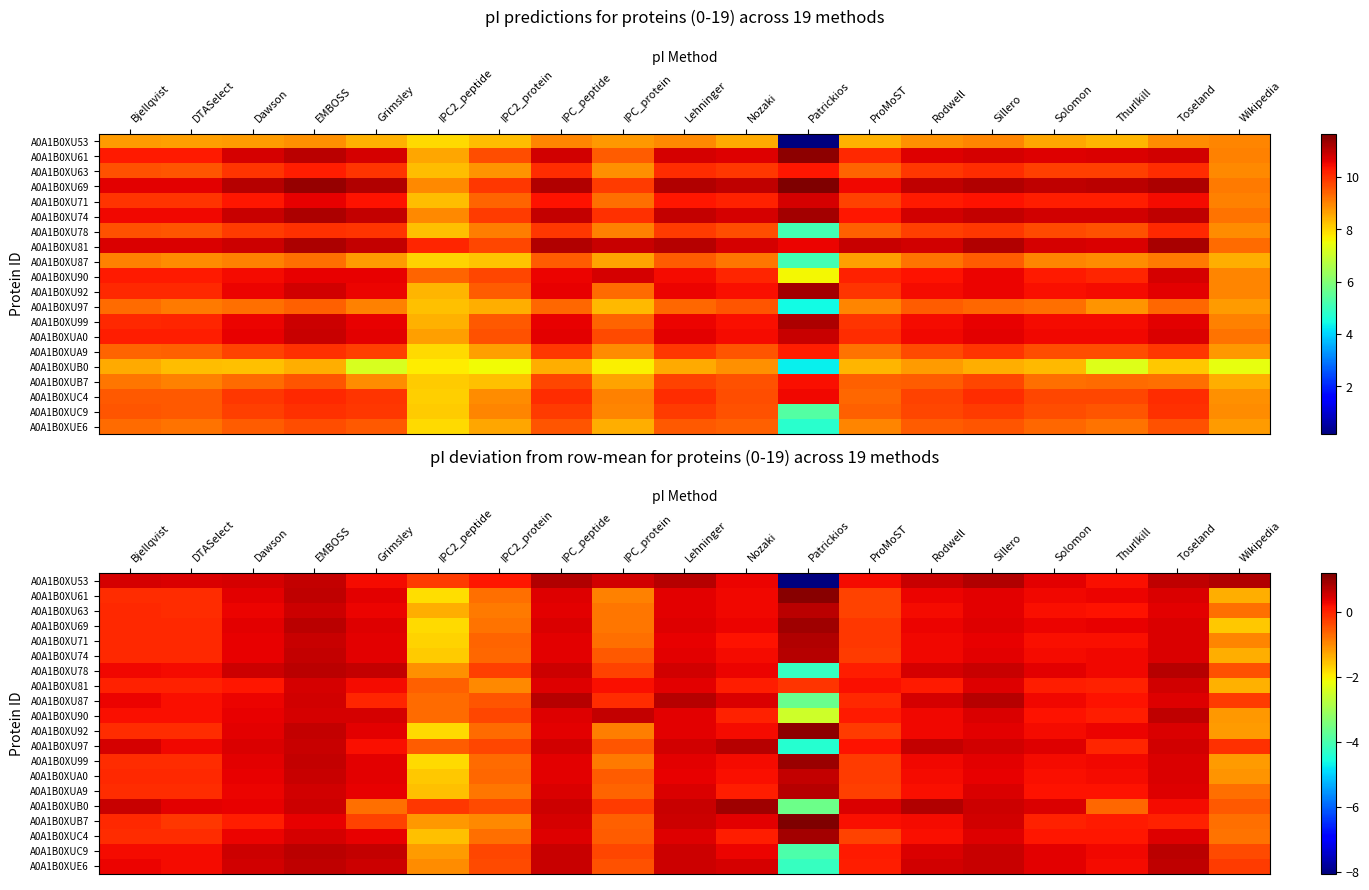

At which category is the sum across all series the highest?

EMBOSS